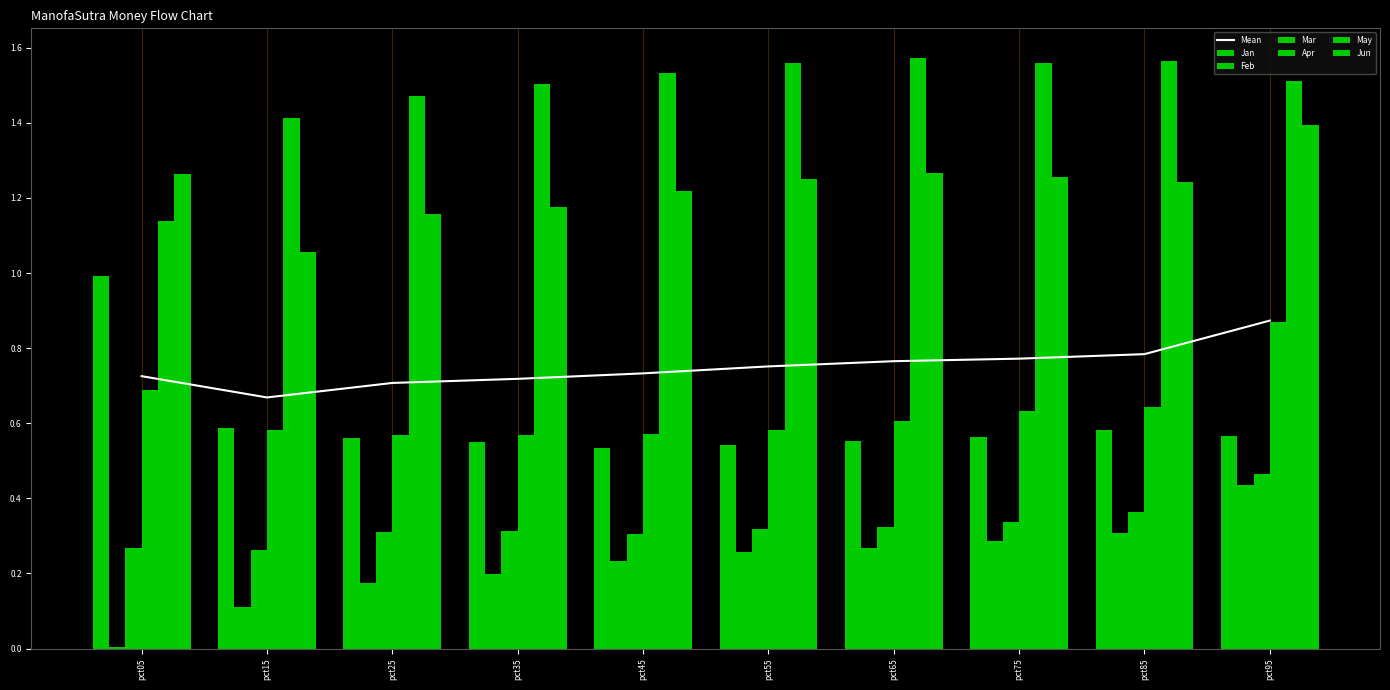

True or false: Feb has a value of 0.2 at pct25.

True